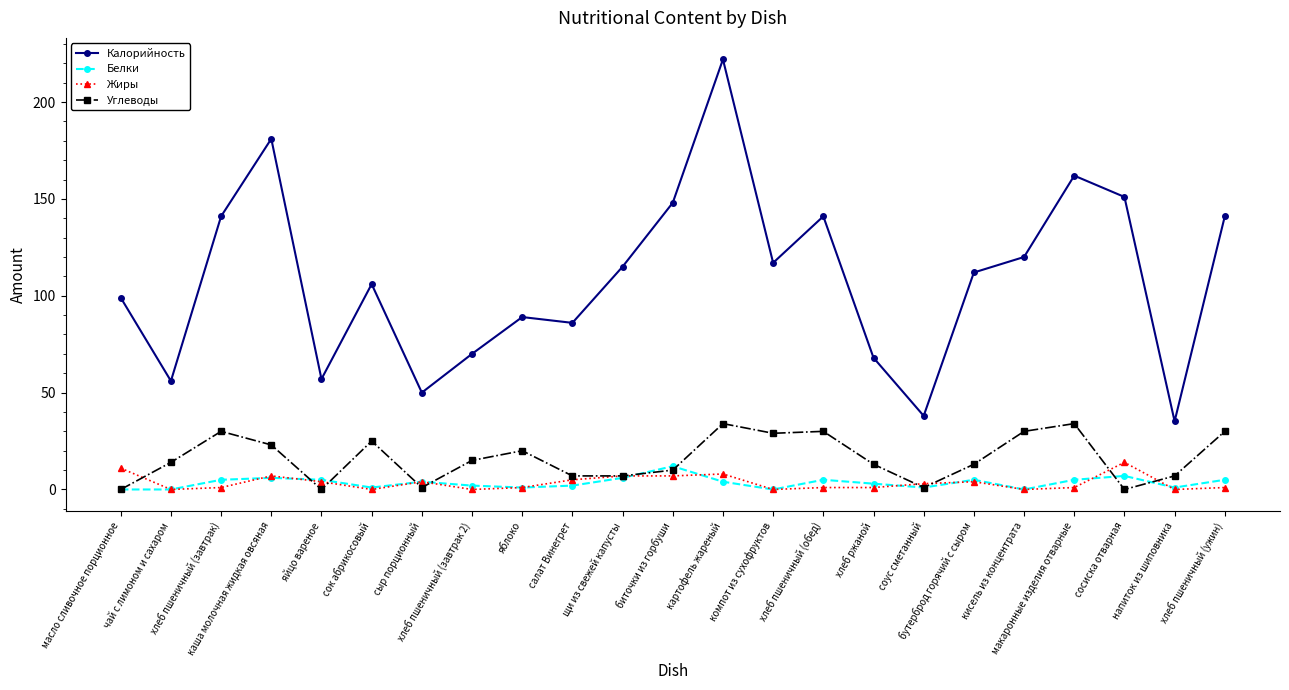

True or false: Жиры and Калорийность cross at least once.

False